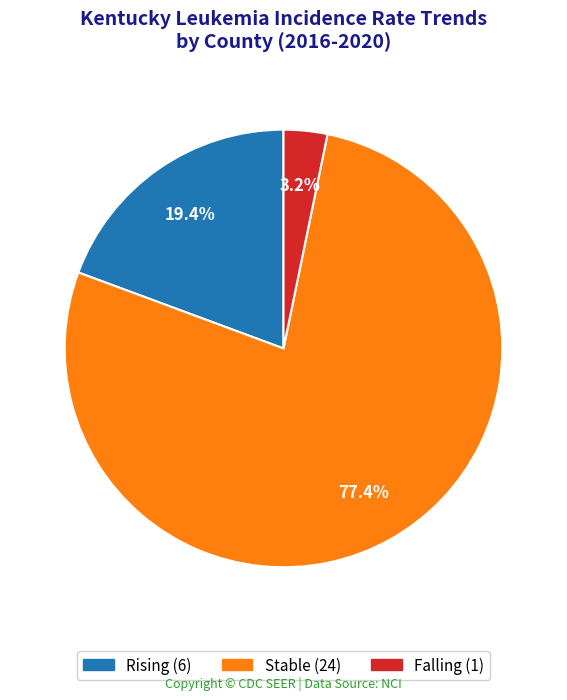

Does any single category account for the majority?

Yes